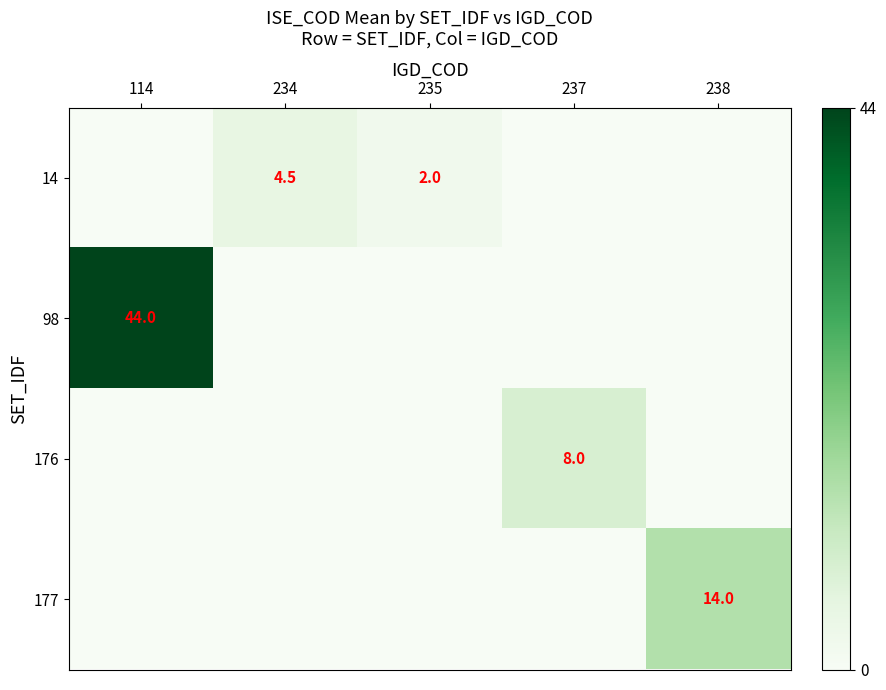

The 176 series shows 8.0 at 237. True or false?

True